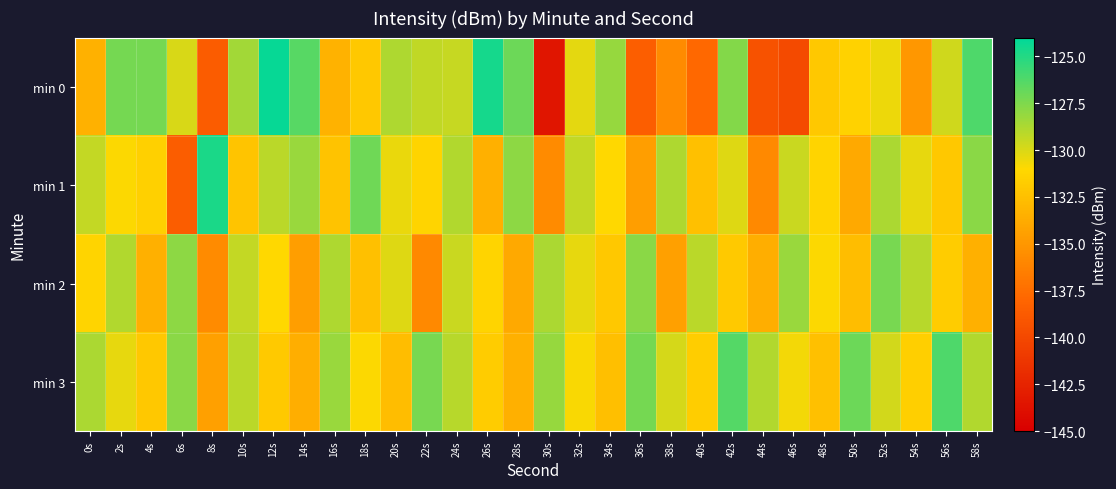

Which series has the largest range (max minus min)?

min 0